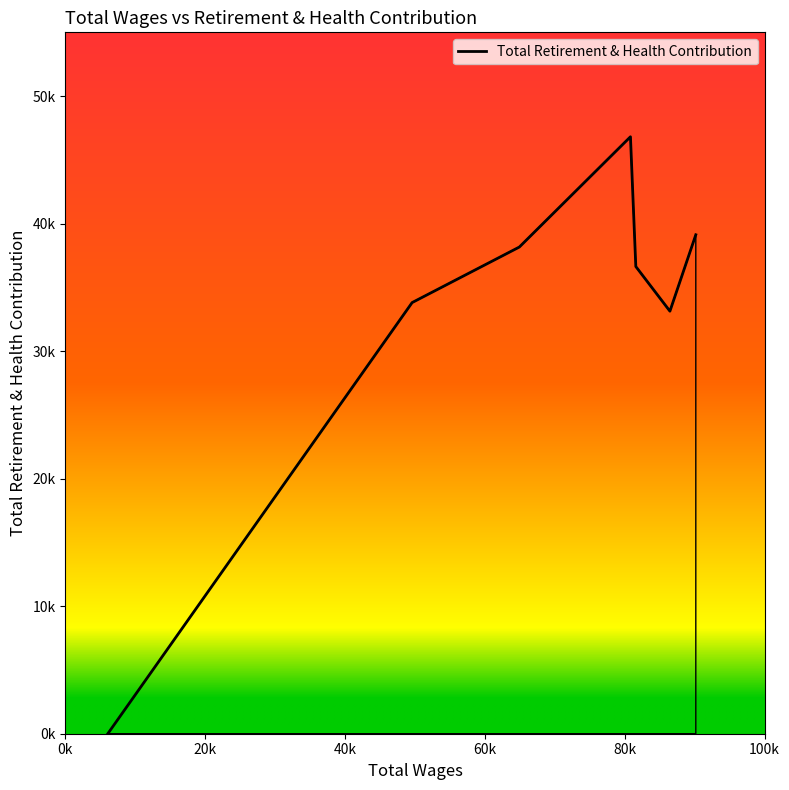

How many data points does each series have?

7